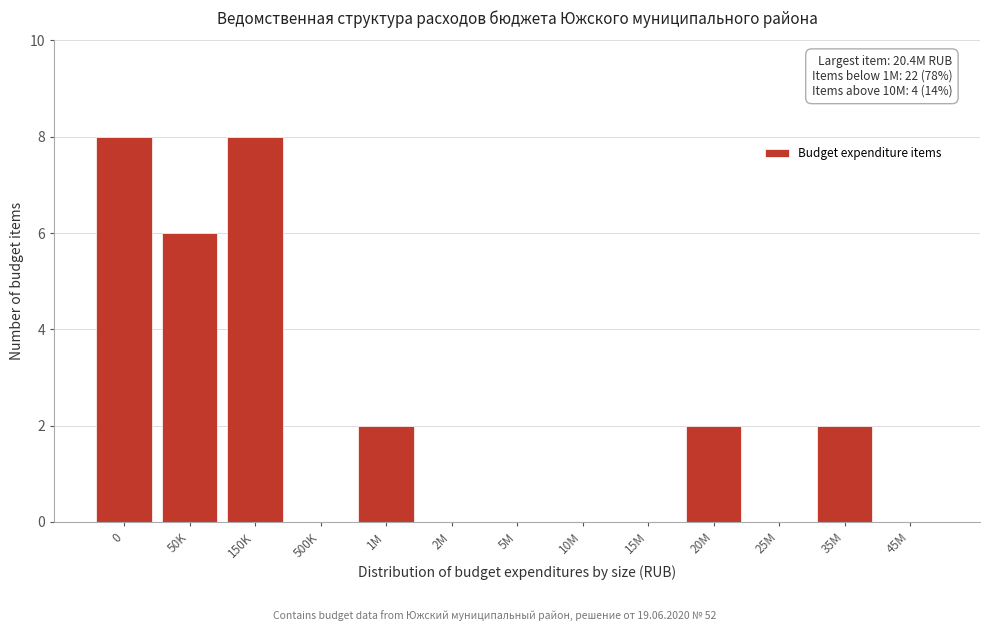

Reading right to left, list all the values displayed in this chart.

45M=0	35M=2	25M=0	20M=2	15M=0	10M=0	5M=0	2M=0	1M=2	500K=0	150K=8	50K=6	0=8